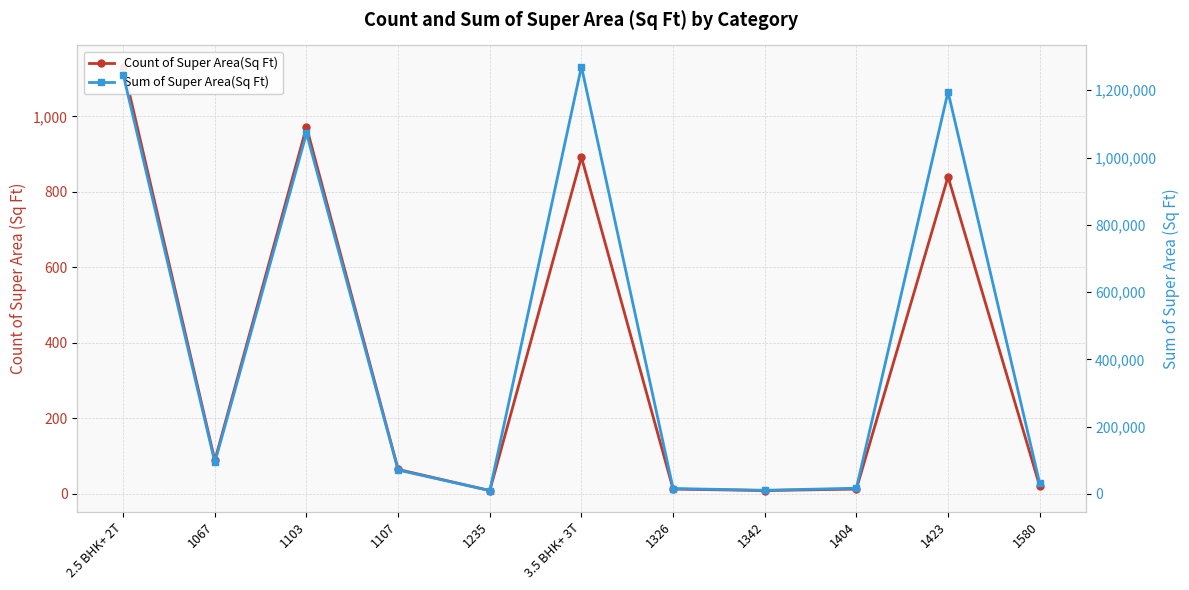

List the series in order of their peak value, highest first.

Sum of Super Area(Sq Ft), Count of Super Area(Sq Ft)